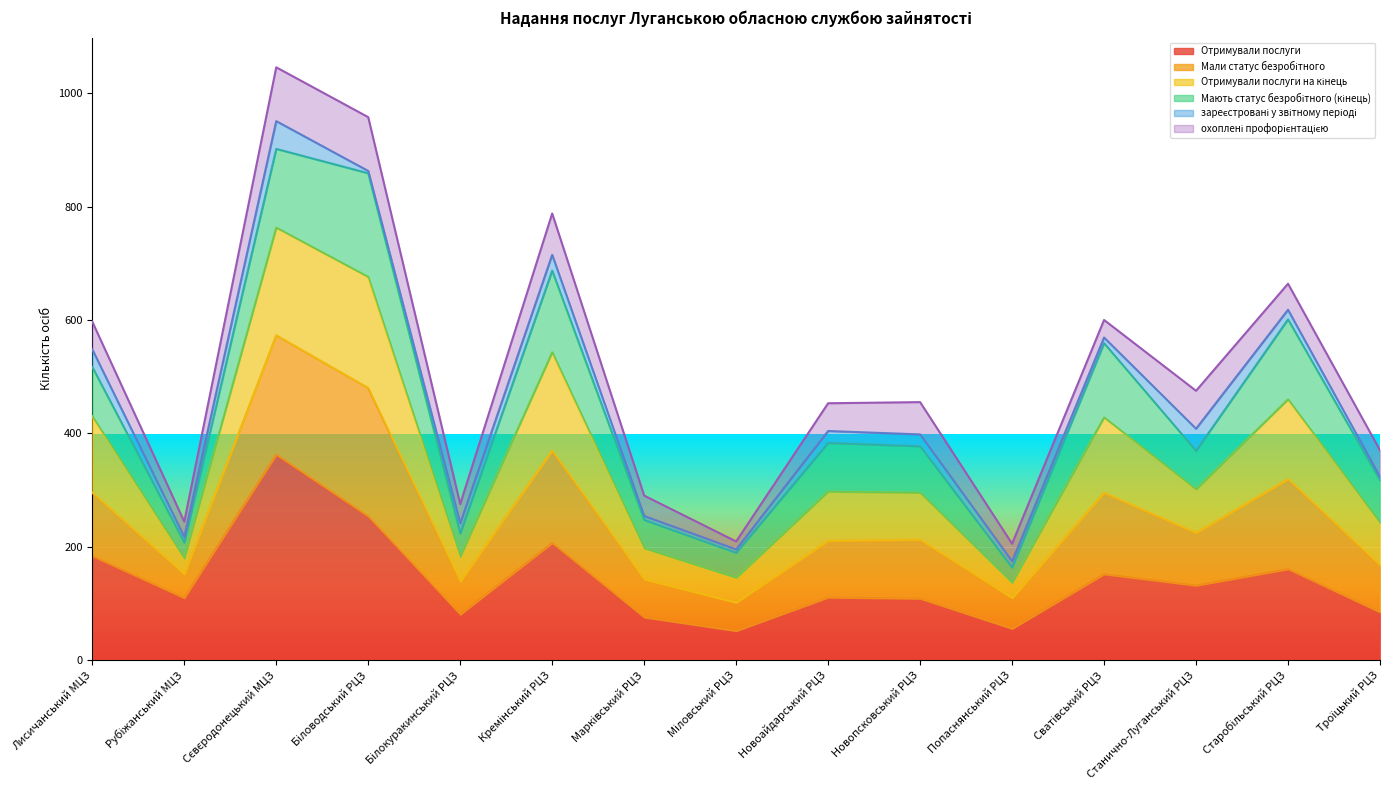

What is the lowest value of the Отримували послуги series?

51